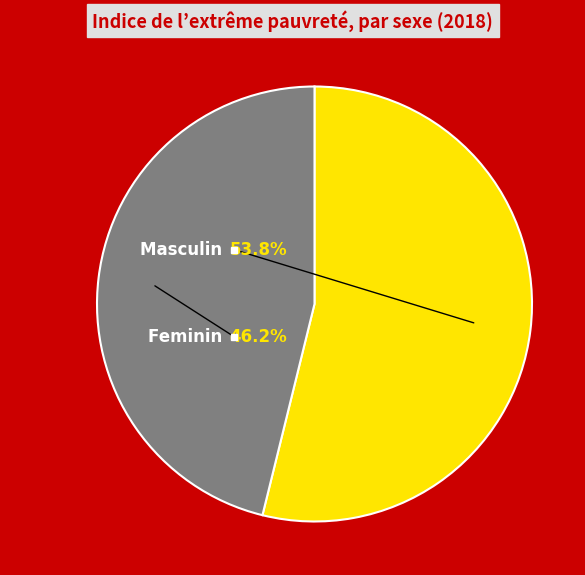

To the nearest percent, what portion does Feminin represent?

46%